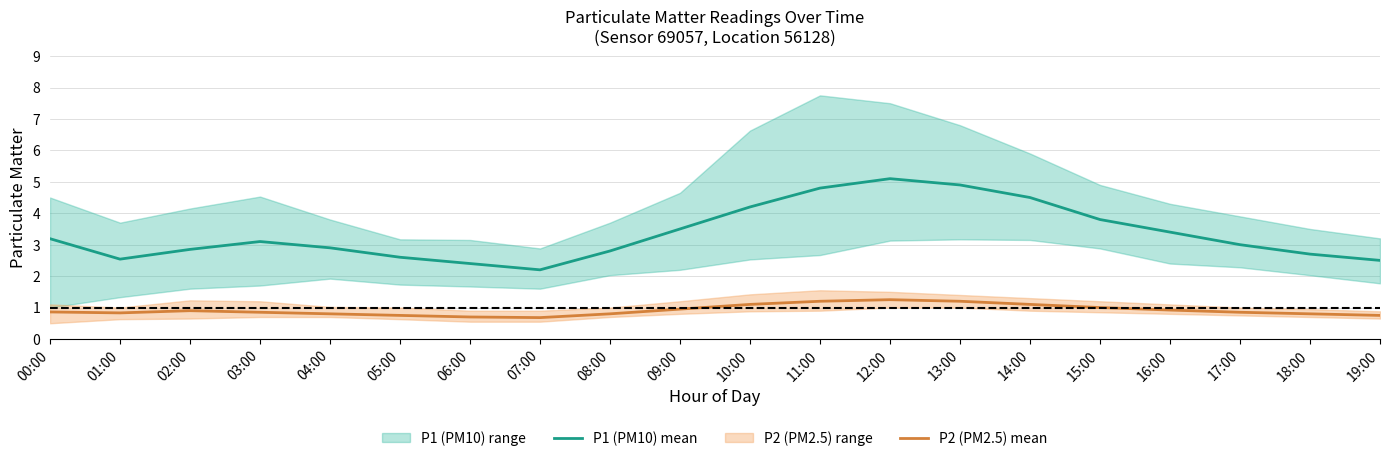

Between 00:00 and 09:00, which series saw the biggest shift?

P1 (PM10) mean